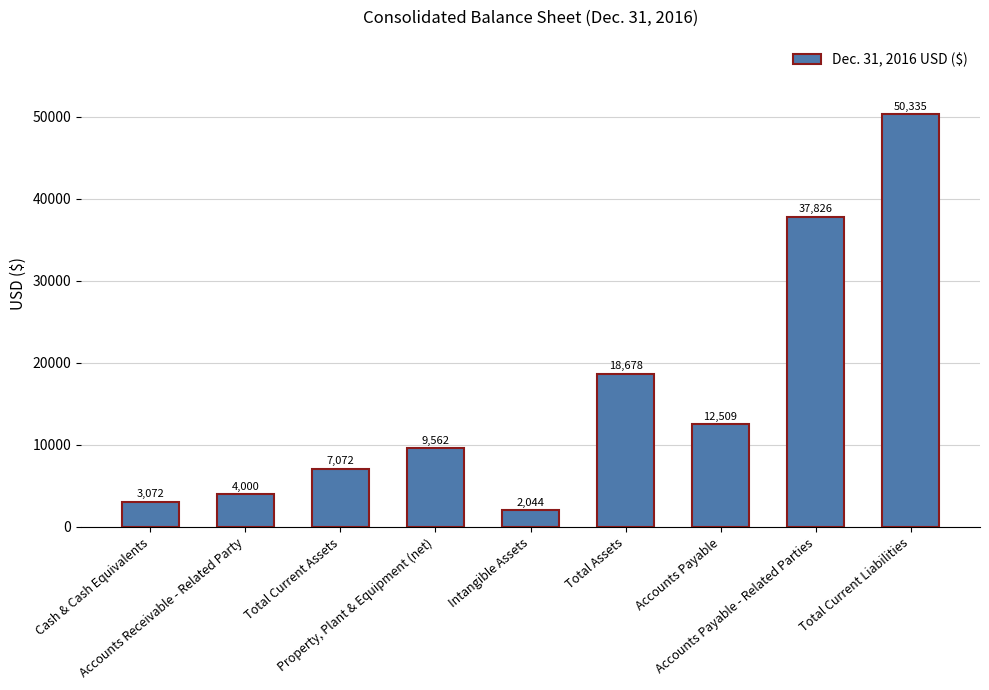

Approximately how many times larger is the value at Total Current Assets compared to Total Assets?

0.4